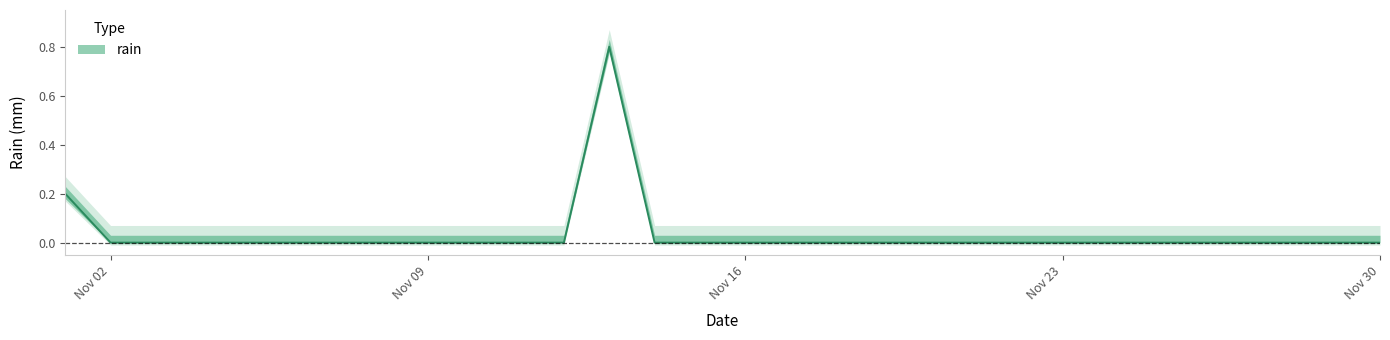

What is the greatest value displayed?

0.8